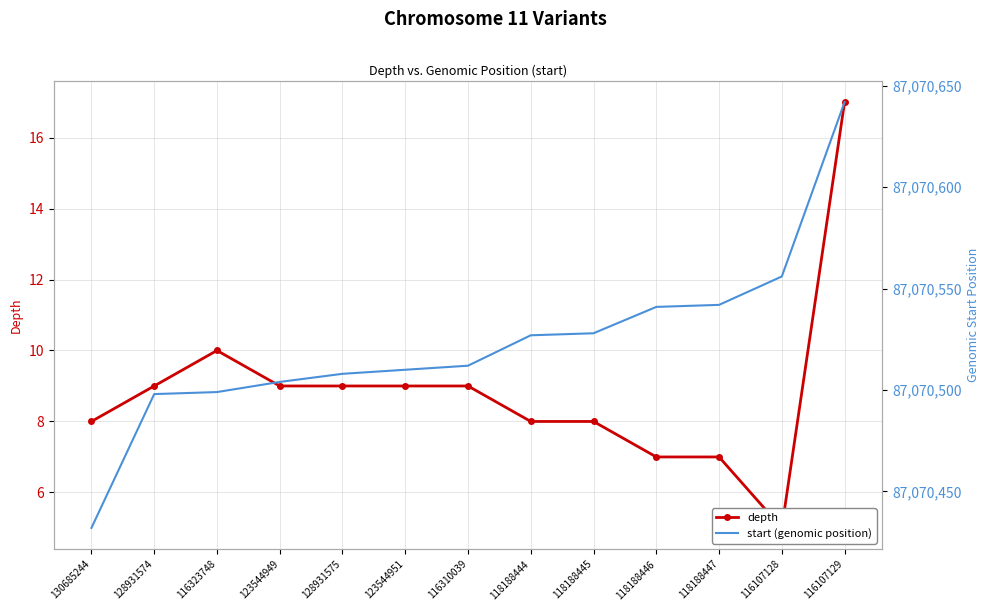

How many lines are shown in the chart?

2